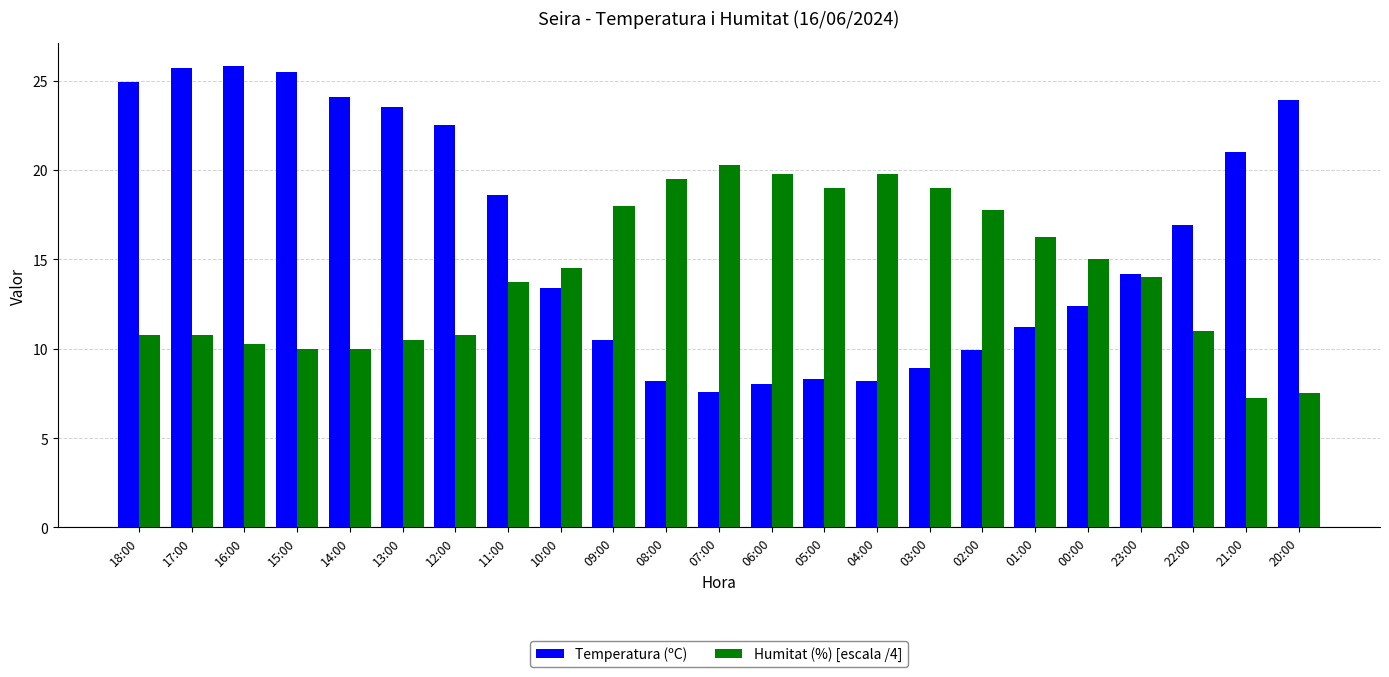

What is the total value across all series at 13:00?

34.0